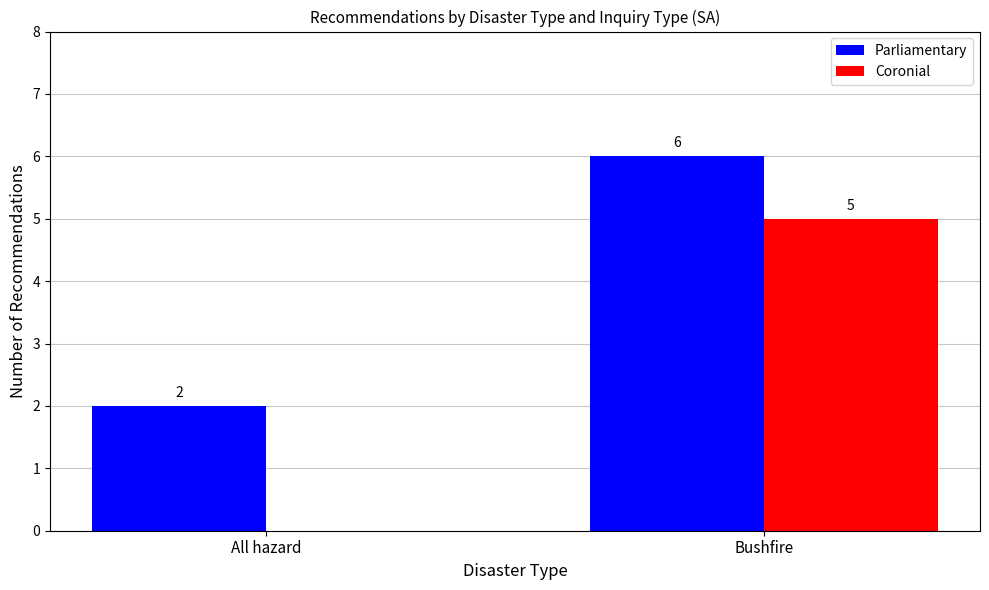

What is the highest value of the Parliamentary series?

6